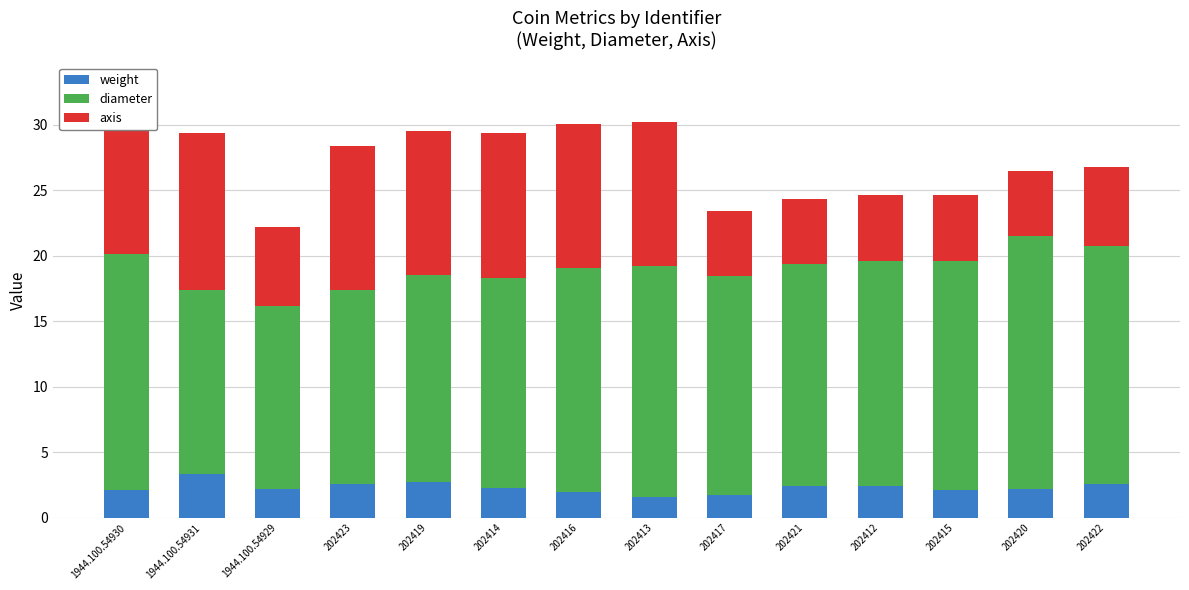

What is the total value across all series at 202414?

29.3